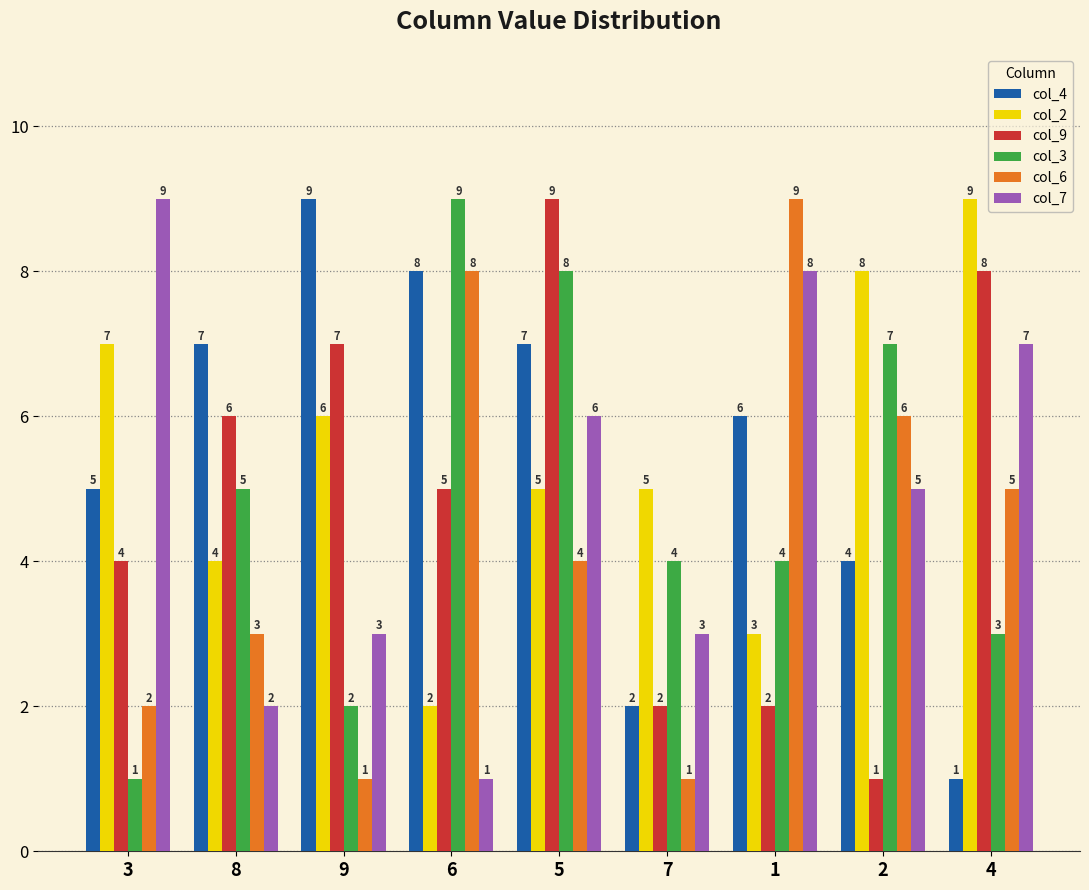

Which series changed the most between 3 and 5?

col_3